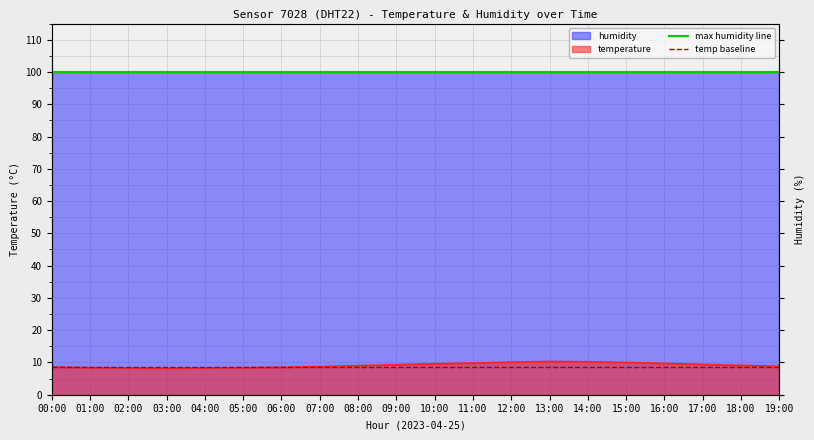

What is the total value across all series at 00:00?

108.5